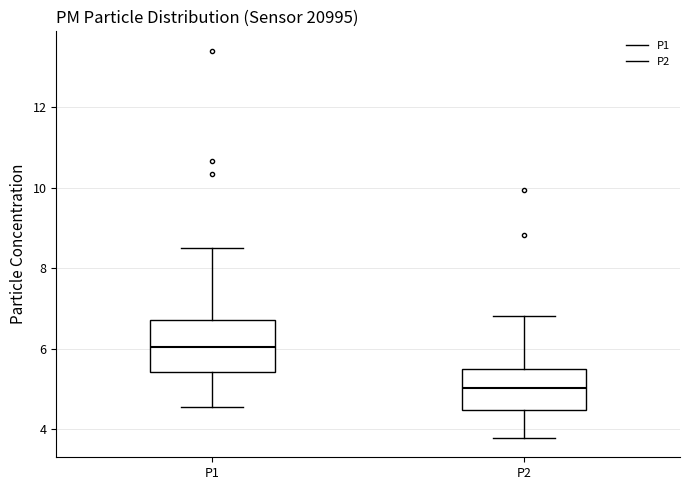

Comparing the boxes themselves (not the whiskers), which one is the tallest?

P1